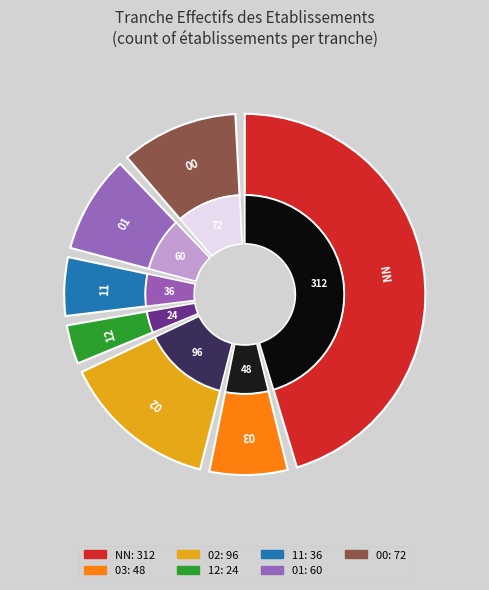

To the nearest percent, what is the difference between the largest and smallest slice percentages?

44%